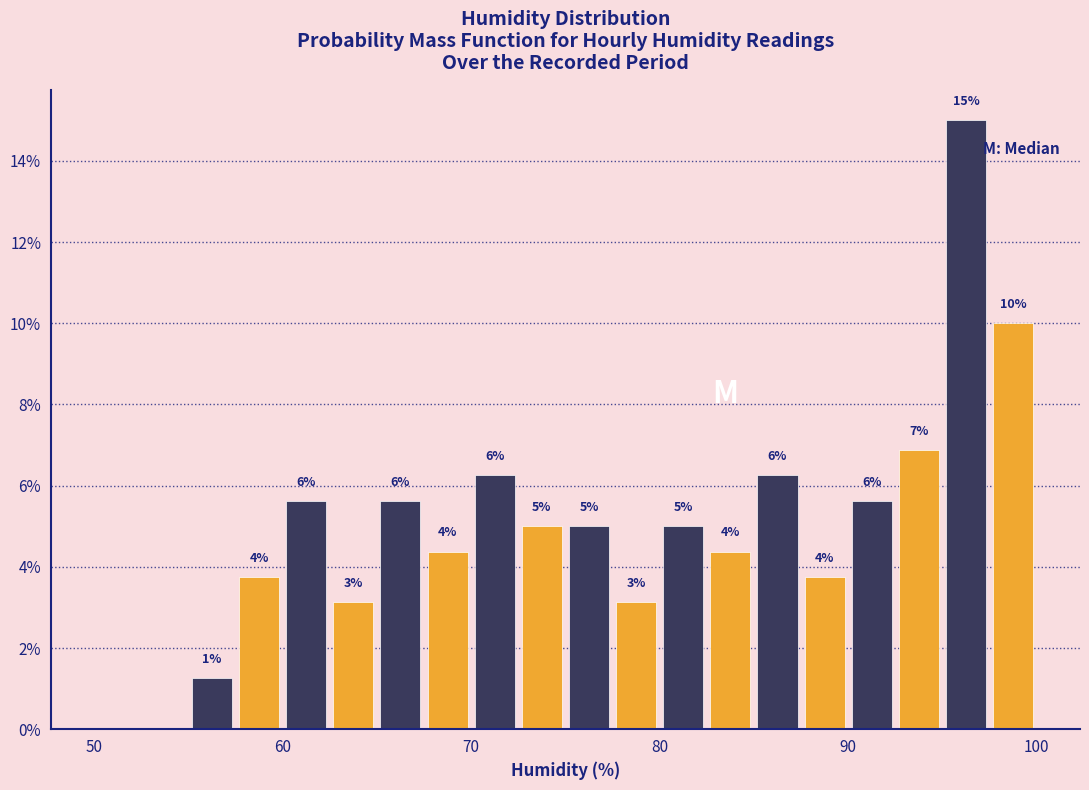

Around what value on the x-axis is the tallest bar? Give the approximate position of its centre, as read against the axis.

96